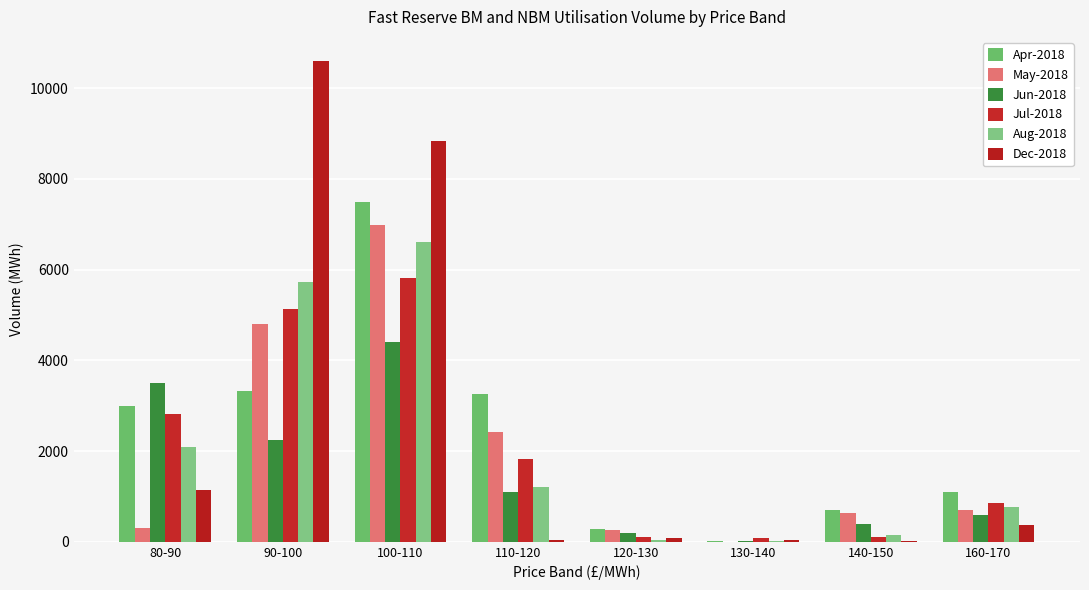

The value of Dec-2018 at 110-120 is 16.4. True or false?

False